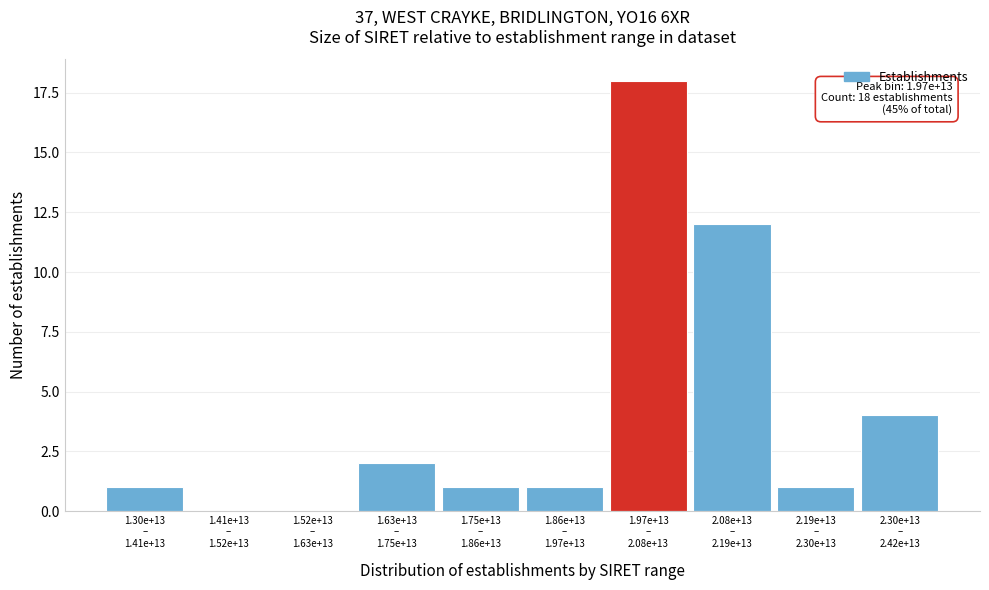

What is the sum of all values?

40